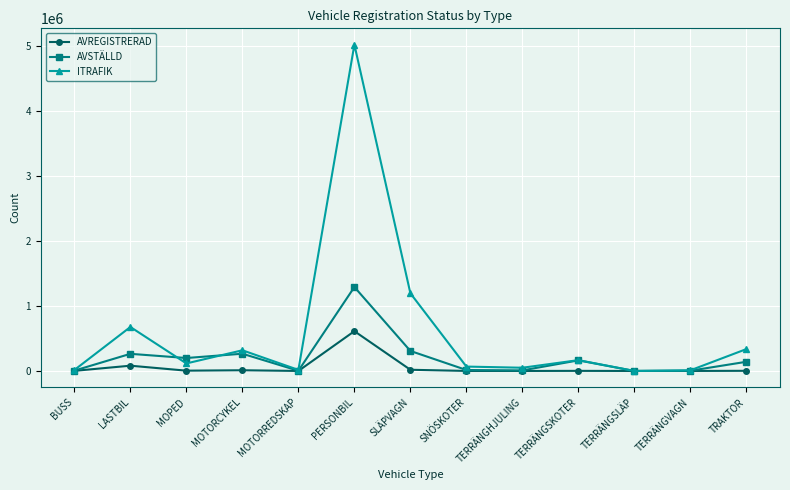

Is the value of ITRAFIK at PERSONBIL greater than the value of AVREGISTRERAD at TERRÄNGSLÄP?

Yes